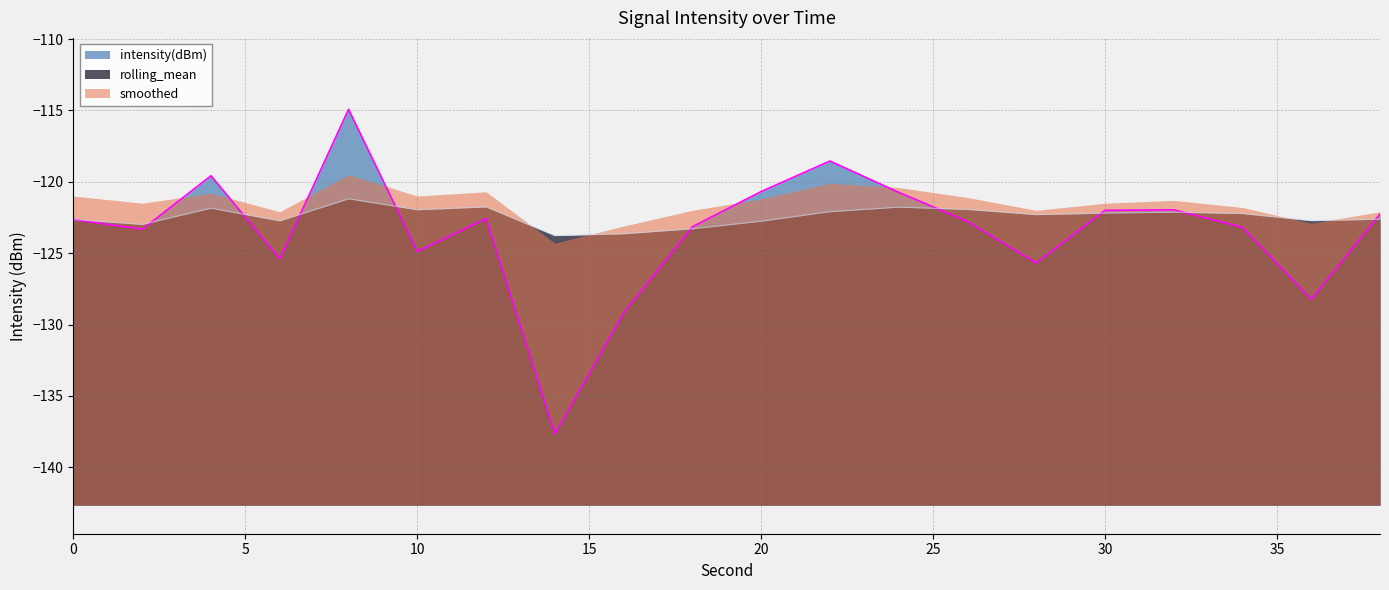

What is the difference between the maximum and minimum values in the rolling_mean series?

2.6